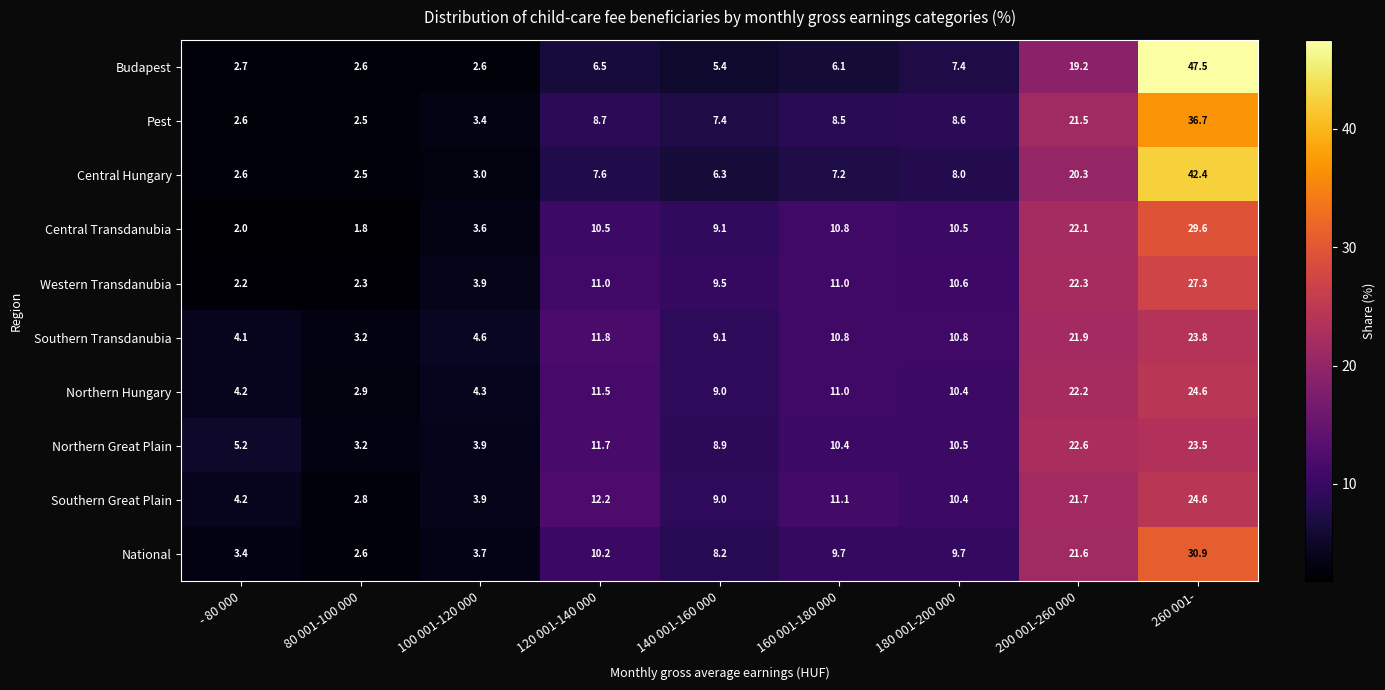

The value of Central Hungary at 180 001-200 000 is 8.0. True or false?

True